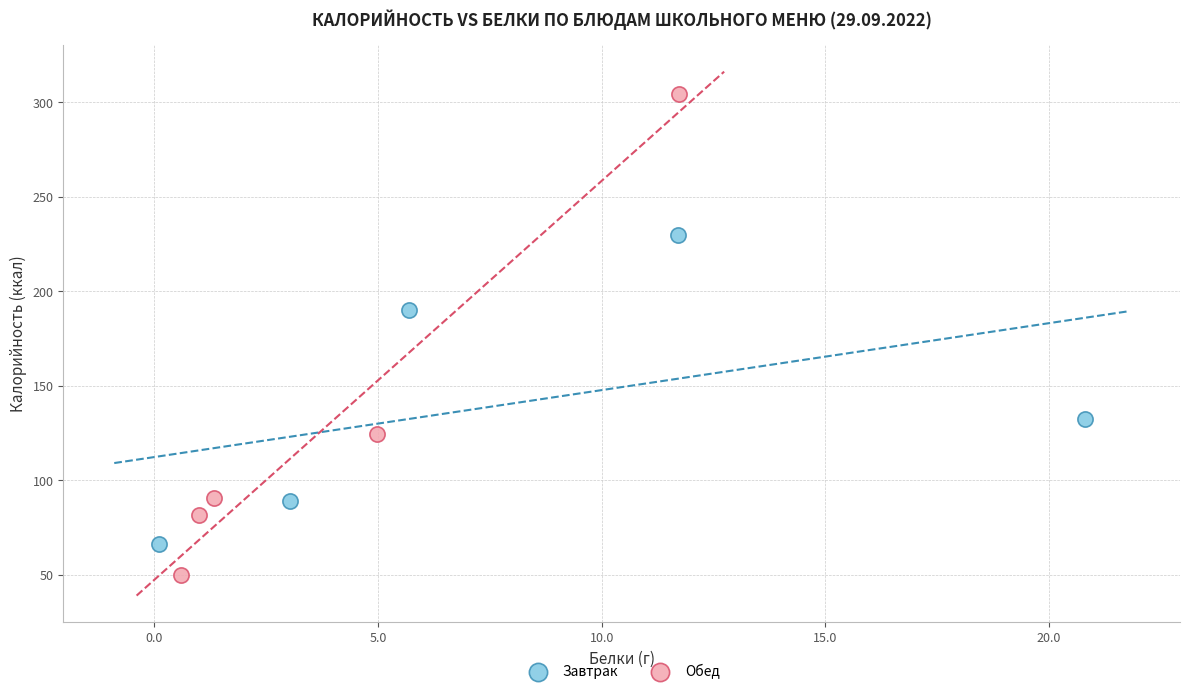

Which series has the widest spread of Y values?

Обед